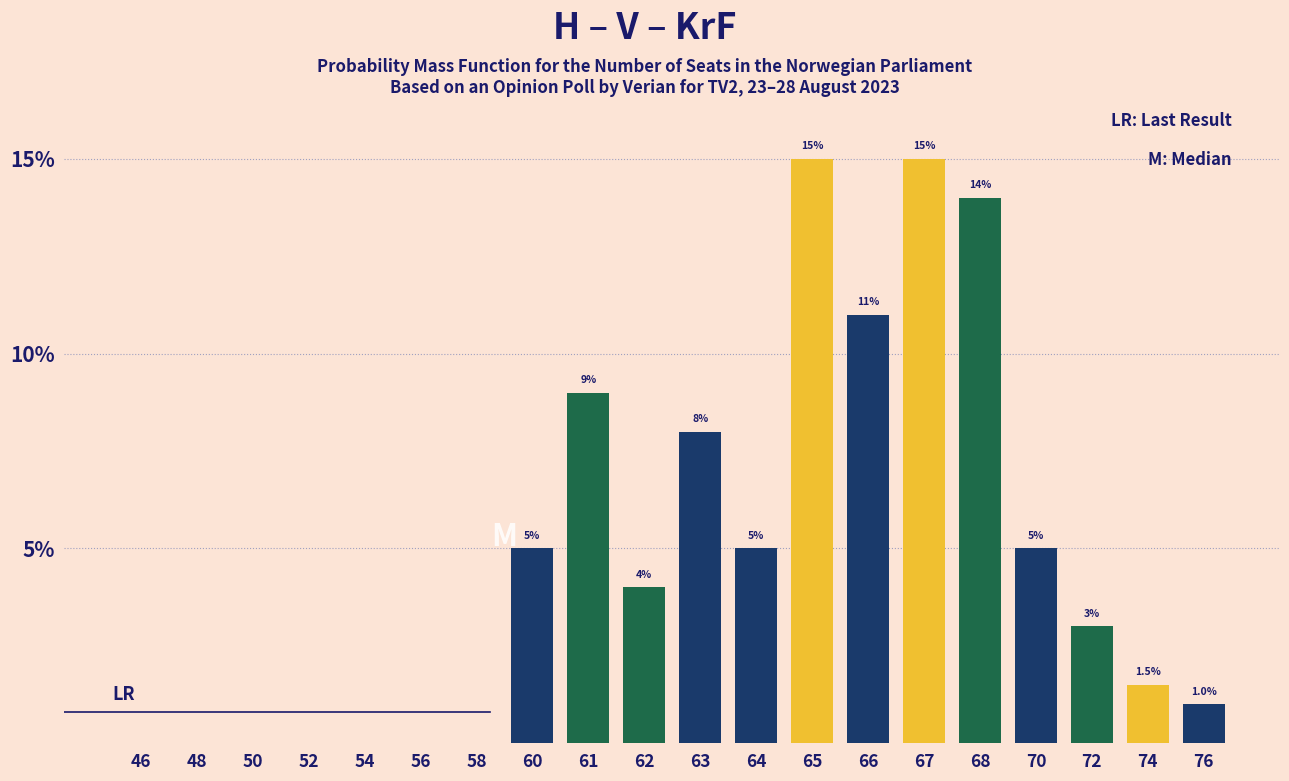

Reading left to right, list all the values displayed in this chart.

46=0.0	48=0.0	50=0.0	52=0.0	54=0.0	56=0.0	58=0.0	60=5.0	61=9.0	62=4.0	63=8.0	64=5.0	65=15.0	66=11.0	67=15.0	68=14.0	70=5.0	72=3.0	74=1.5	76=1.0